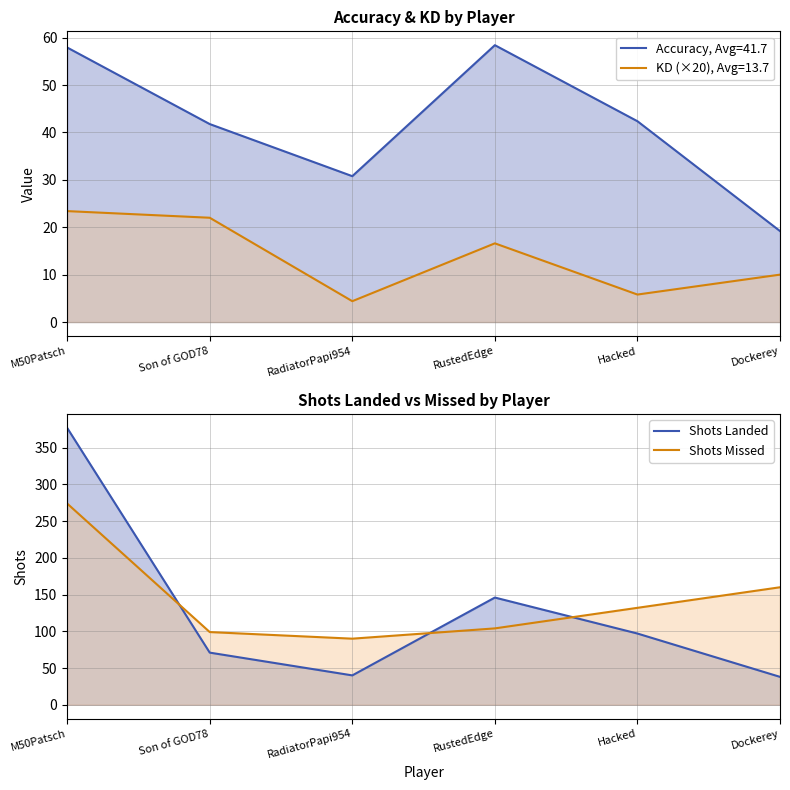

What is the smallest value displayed?

4.4